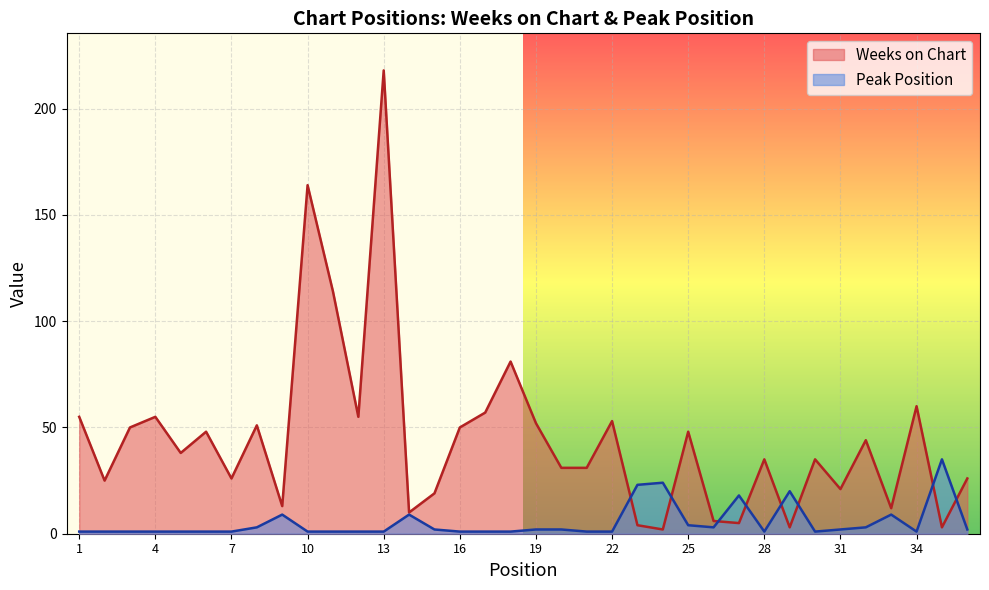

After their last crossing, which series has the higher values: Peak Position or Weeks on Chart?

Weeks on Chart